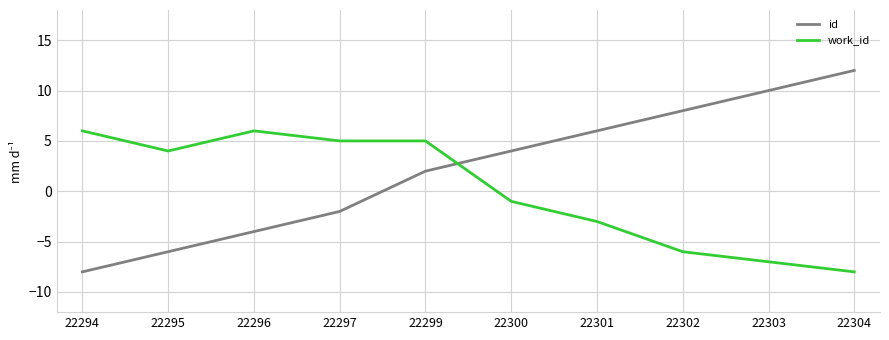

At which category is the sum across all series the highest?

22299